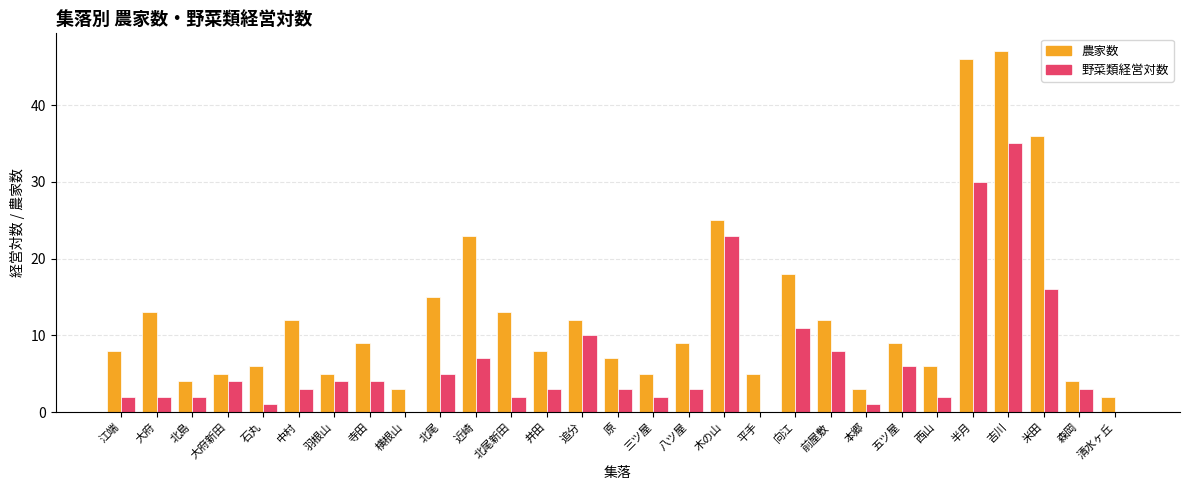

Reading left to right, list all the values displayed in this chart.

農家数: 江端=8	大府=13	北島=4	大府新田=5	石丸=6	中村=12	羽根山=5	寺田=9	横根山=3	北尾=15	近崎=23	北尾新田=13	井田=8	追分=12	原=7	三ツ屋=5	八ツ屋=9	木の山=25	平手=5	向江=18	前屋敷=12	本郷=3	五ツ屋=9	西山=6	半月=46	吉川=47	米田=36	森岡=4	清水ヶ丘=2
野菜類経営対数: 江端=2	大府=2	北島=2	大府新田=4	石丸=1	中村=3	羽根山=4	寺田=4	横根山=0	北尾=5	近崎=7	北尾新田=2	井田=3	追分=10	原=3	三ツ屋=2	八ツ屋=3	木の山=23	平手=0	向江=11	前屋敷=8	本郷=1	五ツ屋=6	西山=2	半月=30	吉川=35	米田=16	森岡=3	清水ヶ丘=0